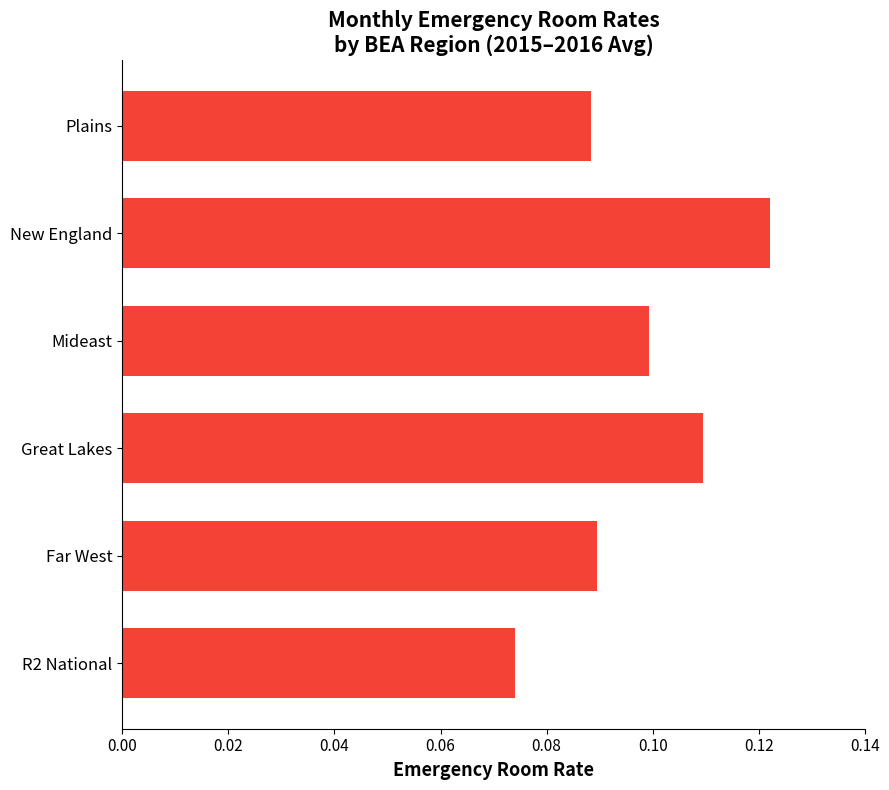

What is the sum of all values?

0.6